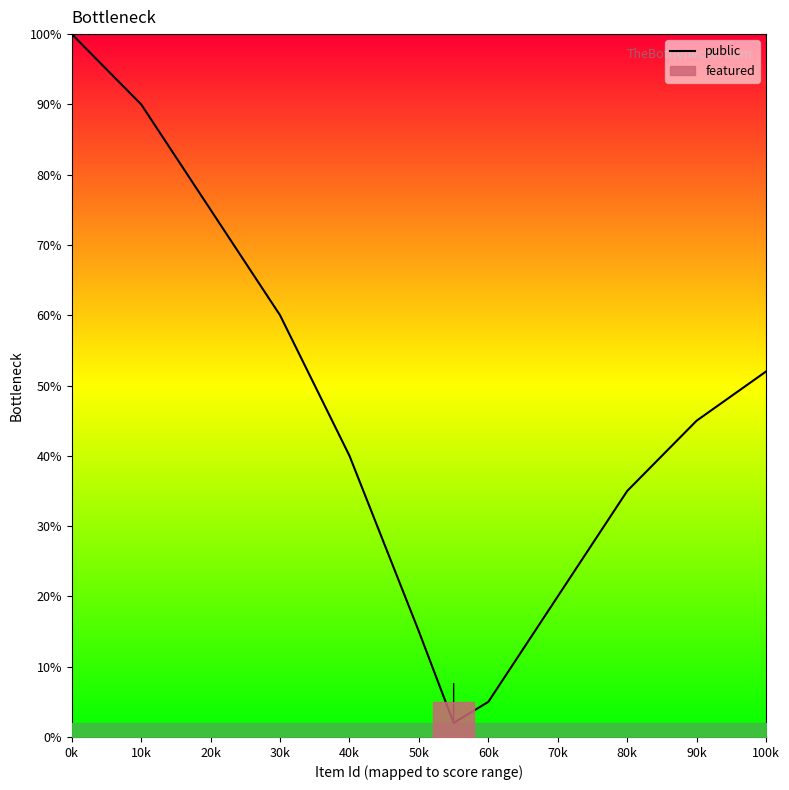

True or false: the data shows 40 at 40k.

True